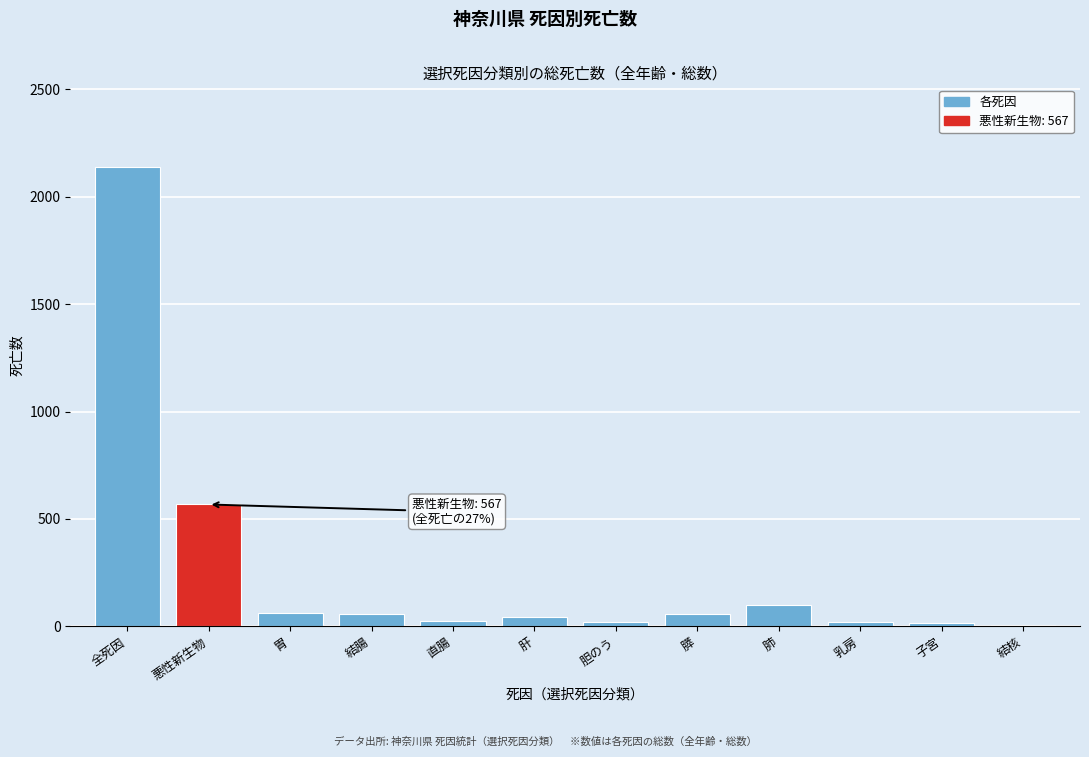

True or false: the data shows 59 at 膵.

True